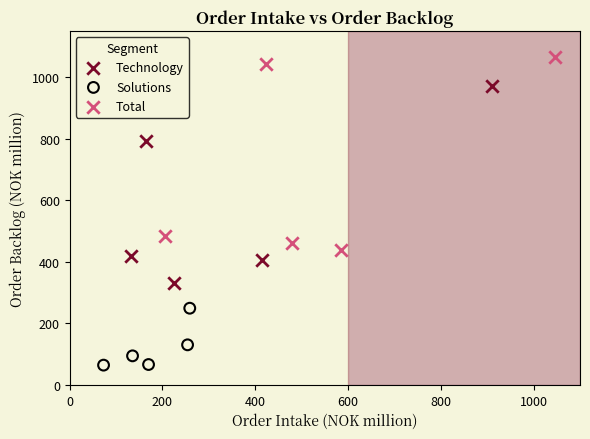

Which series reaches the maximum Y coordinate?

Total